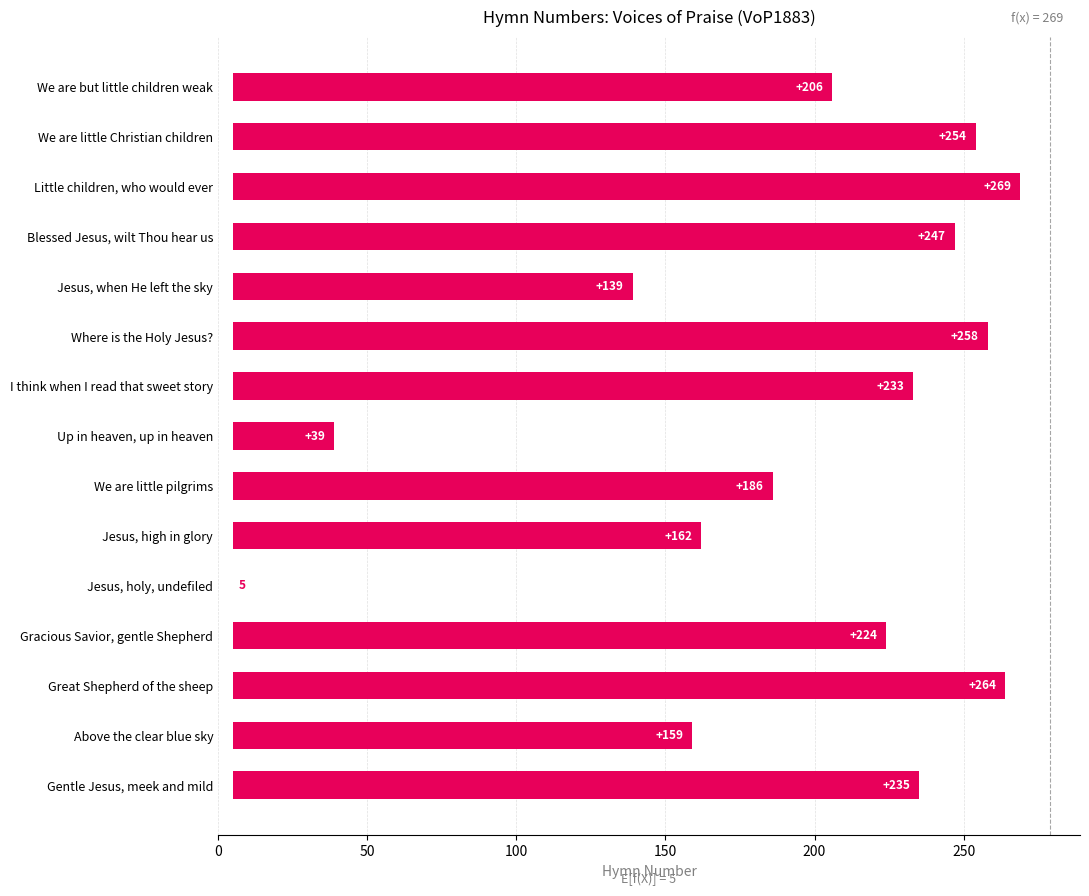

How many data points are less than 219?

7